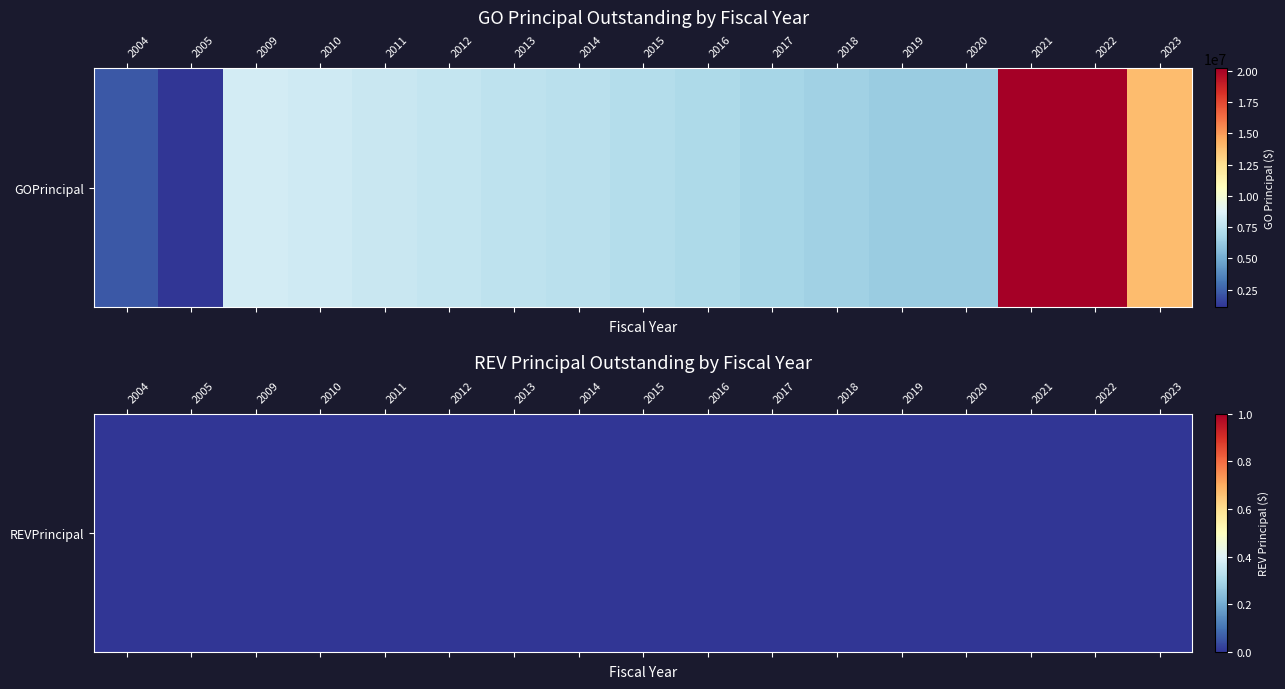

Reading left to right, transcribe all the data shown in this chart.

2250000	1135000	8320000	8160000	7980000	7795000	7605000	7410000	7210000	7000000	6780000	6555000	6320000	6320000	20185000	20185000	13865000